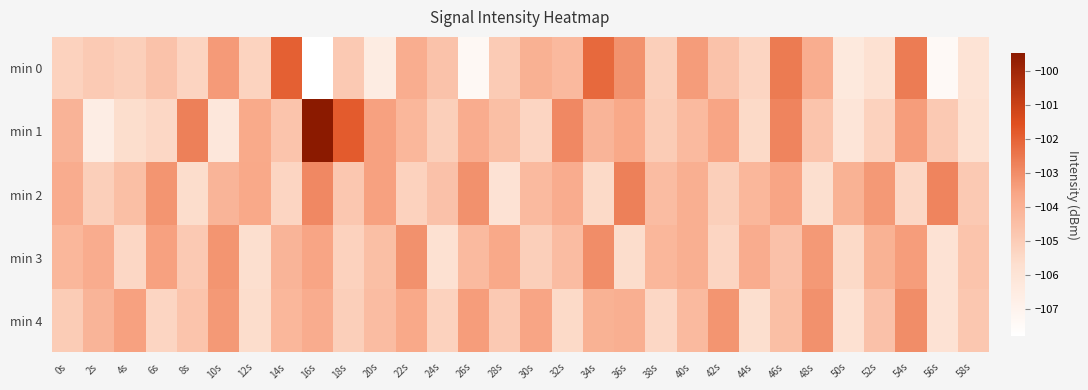

List the series in order of their peak value, lowest first.

min 3, min 4, min 2, min 0, min 1